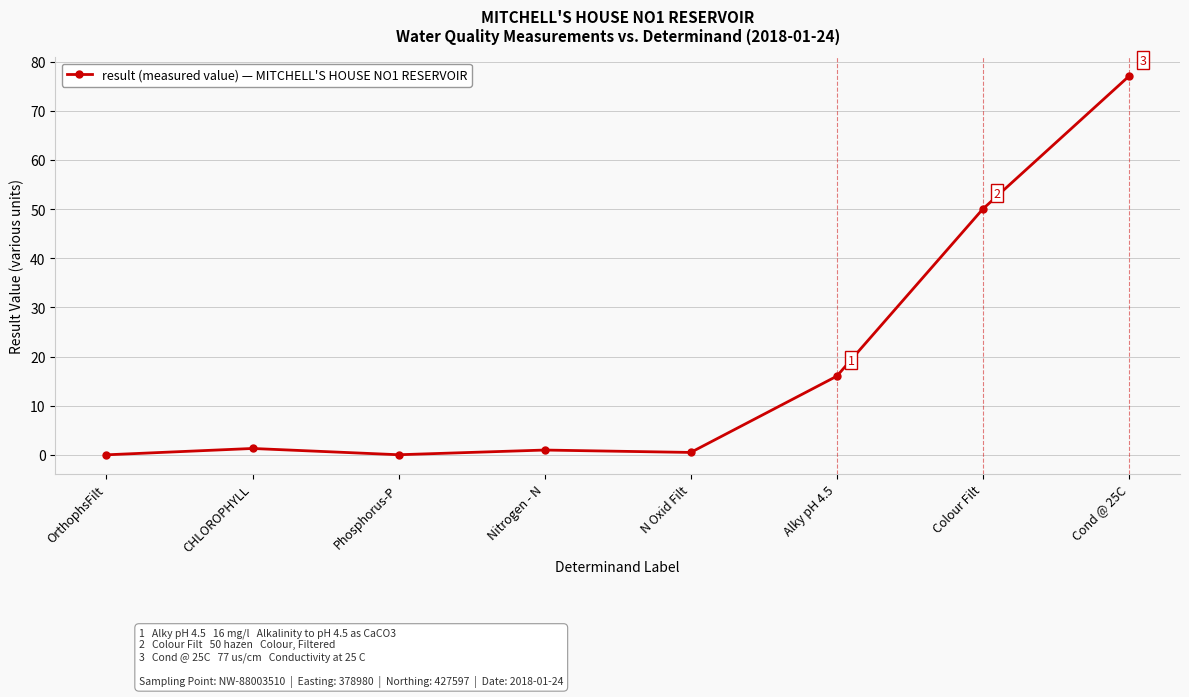

Does the chart display data point markers on the line(s)?

Yes